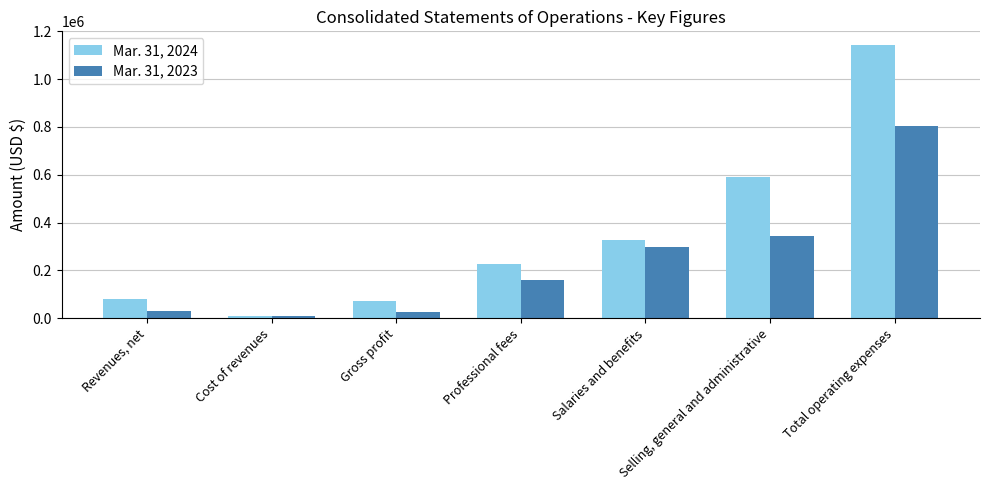

Which label corresponds to the smallest value in the chart?

Cost of revenues